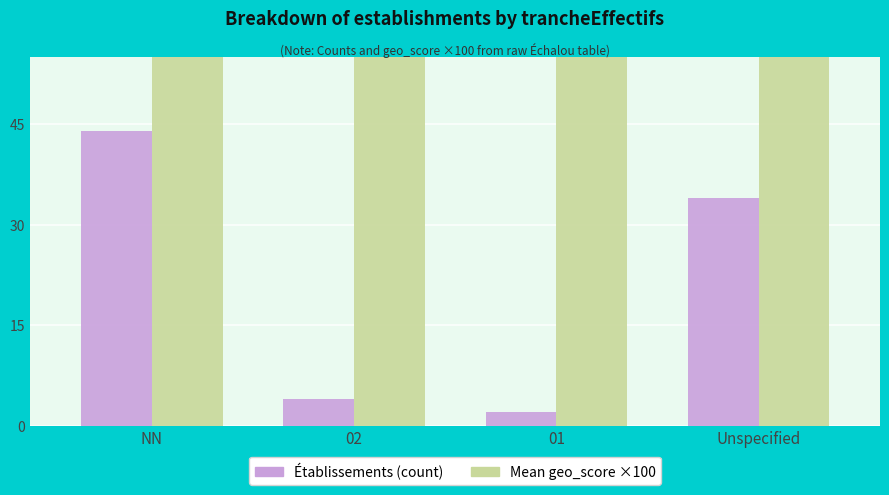

True or false: Mean geo_score ×100 has a value of 90.1 at NN.

True